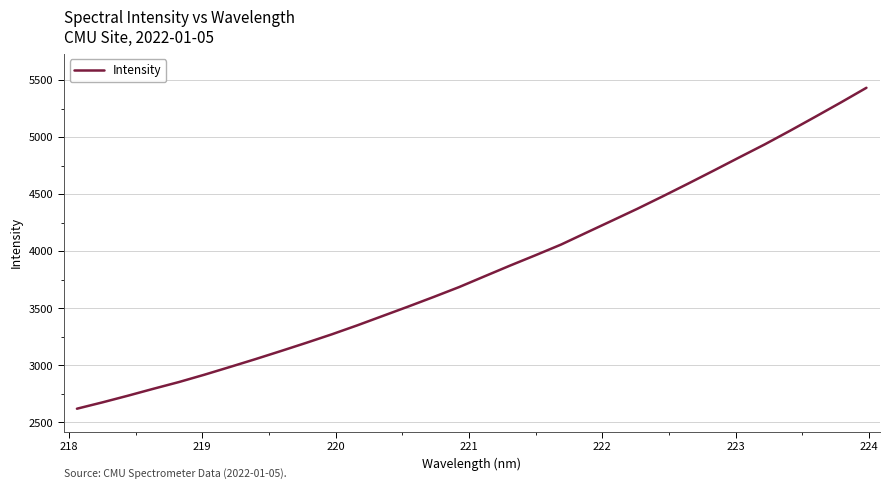

What is the greatest value displayed?

5433.4